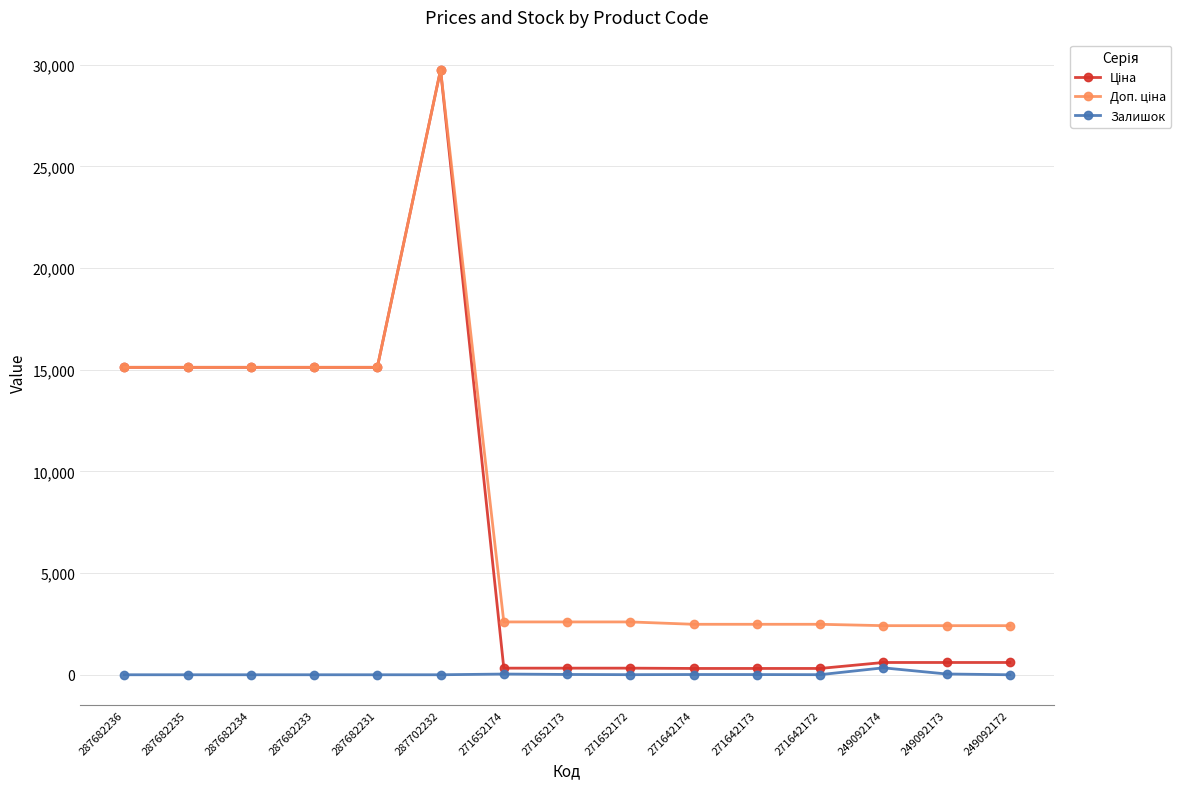

At how many categories does at least one series exceed 12780?

6